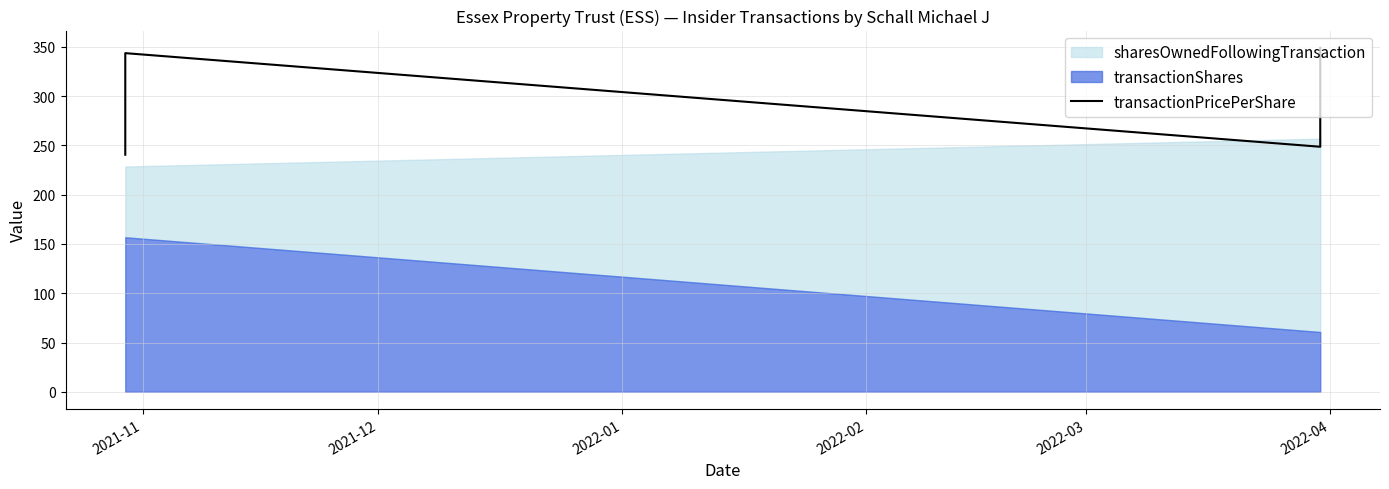

True or false: there are more than 0 points higher than both neighbors.

True